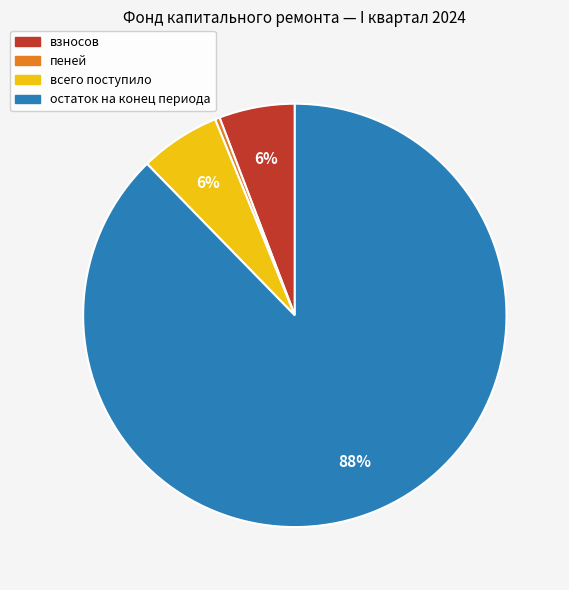

The пеней slice represents 10% of the pie. True or false?

False